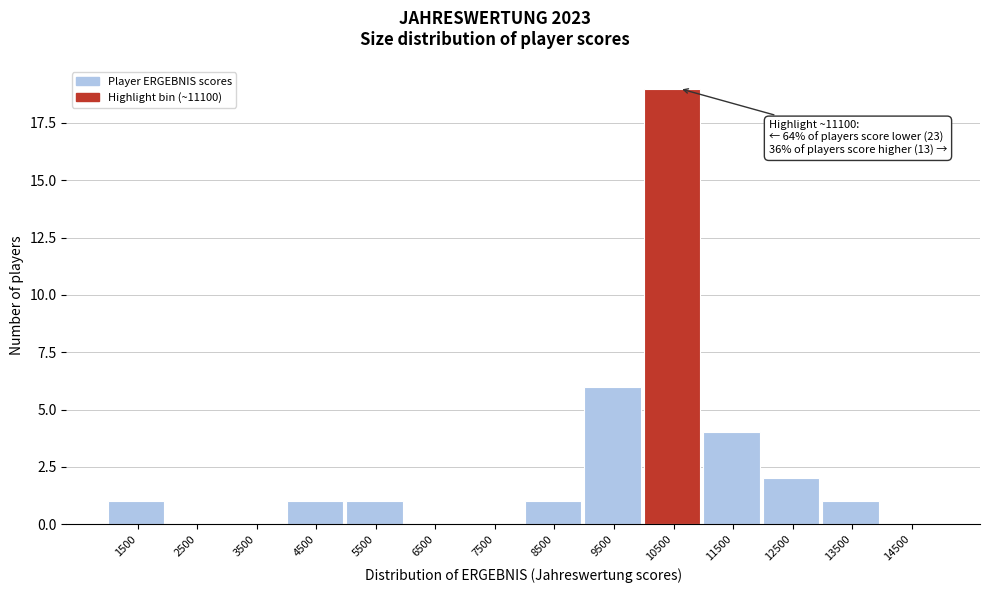

Reading right to left, list all the values displayed in this chart.

14500=0	13500=1	12500=2	11500=4	10500=19	9500=6	8500=1	7500=0	6500=0	5500=1	4500=1	3500=0	2500=0	1500=1